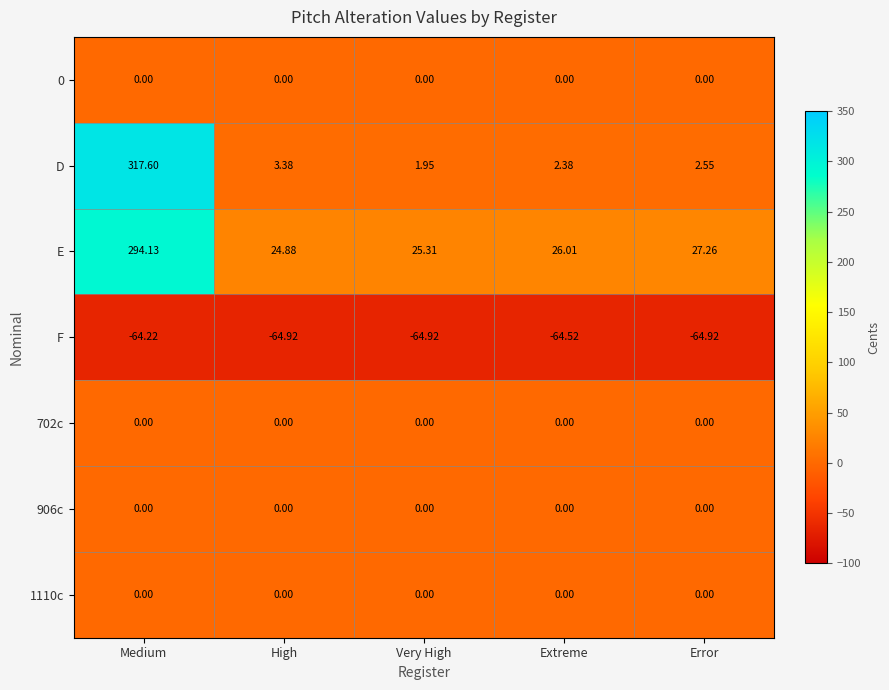

What is the minimum value shown in the chart?

-64.9